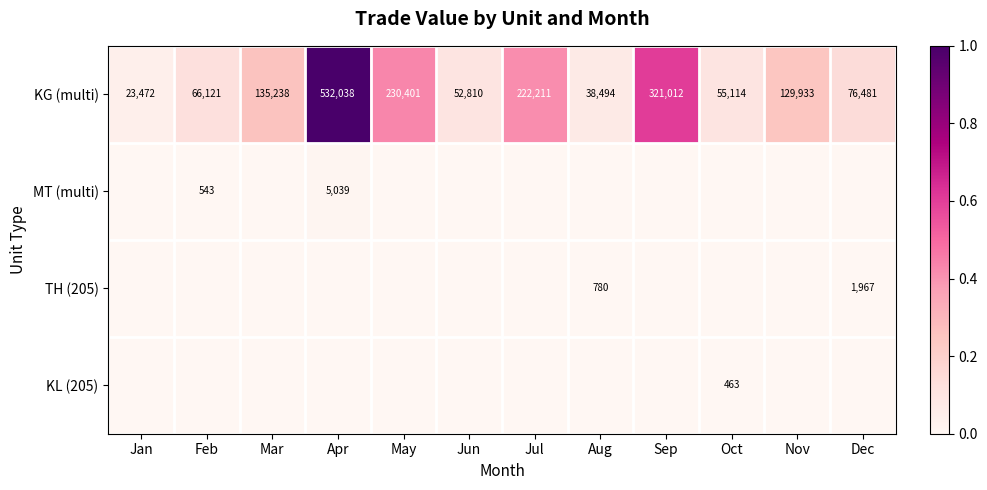

What is the sum of the KG (multi) values at May and Nov?

360334